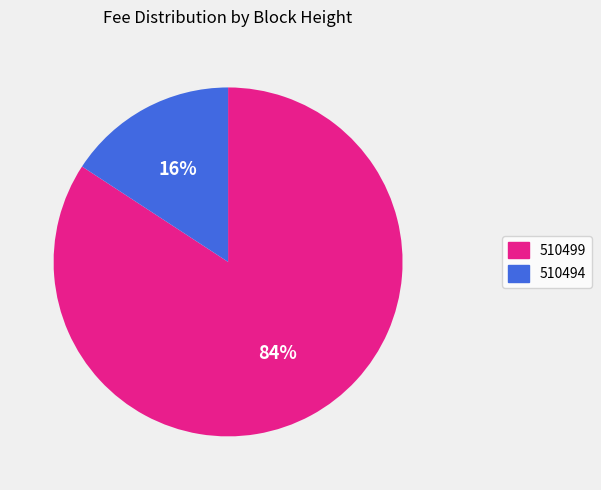

Do 510499 and 510494 together represent more than half of the pie?

Yes